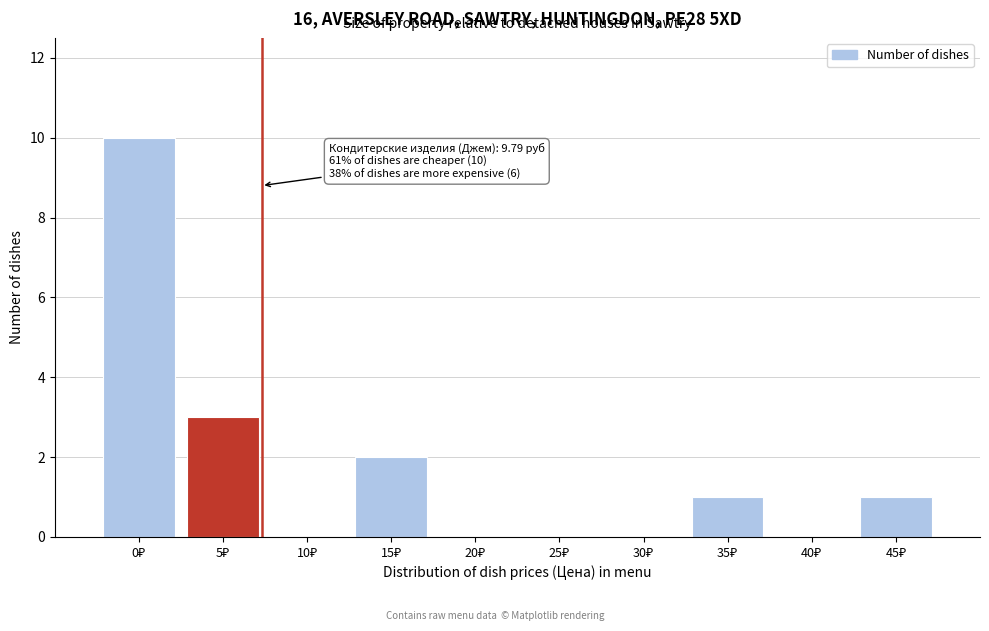

What is the sum of all values?

17